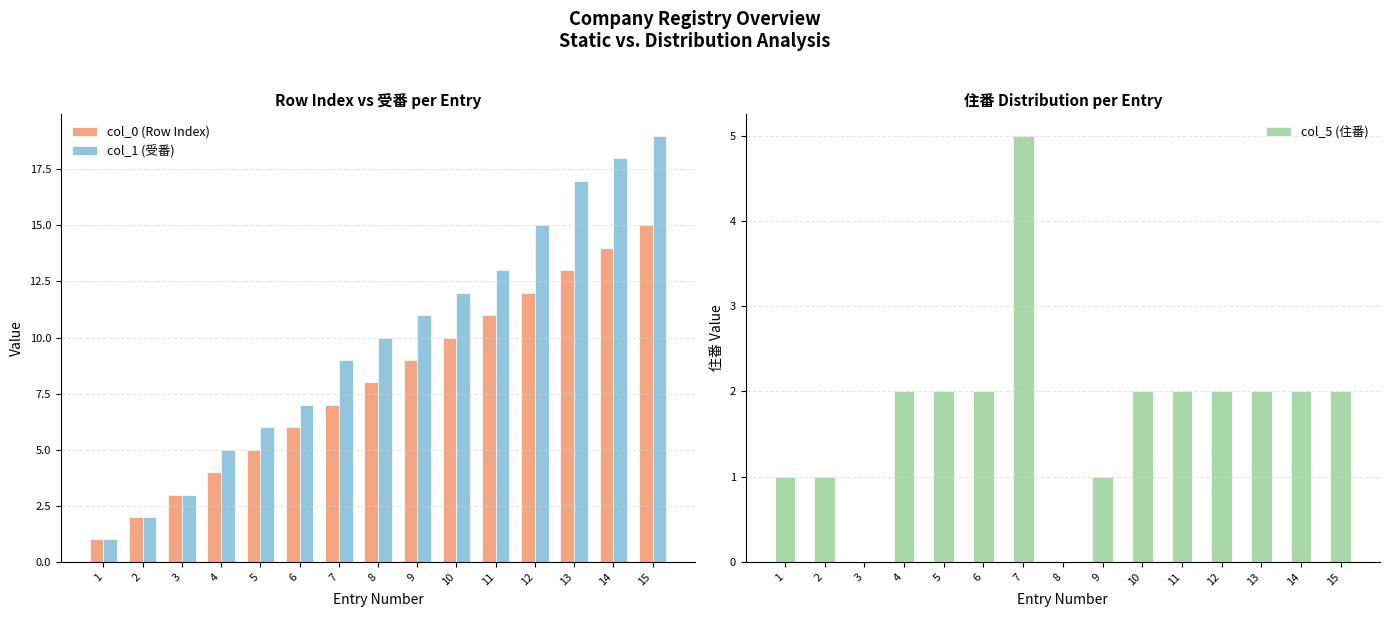

At 1, list the series in order from smallest to largest.

col_0 (Row Index), col_1 (受番), col_5 (住番)